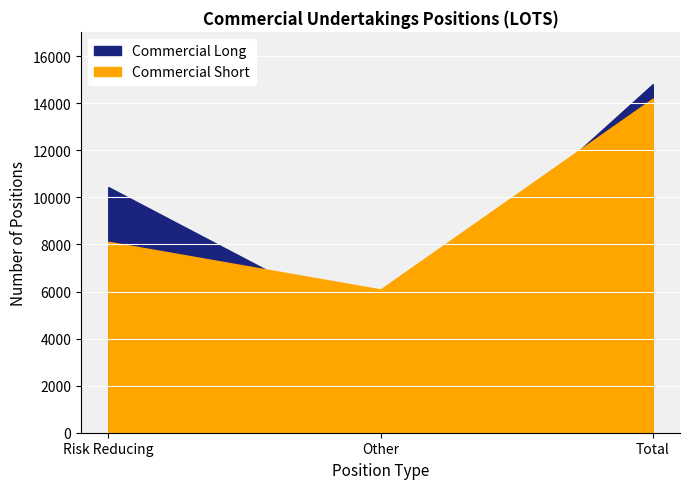

Which category has the highest value in the Commercial Long series?

Total